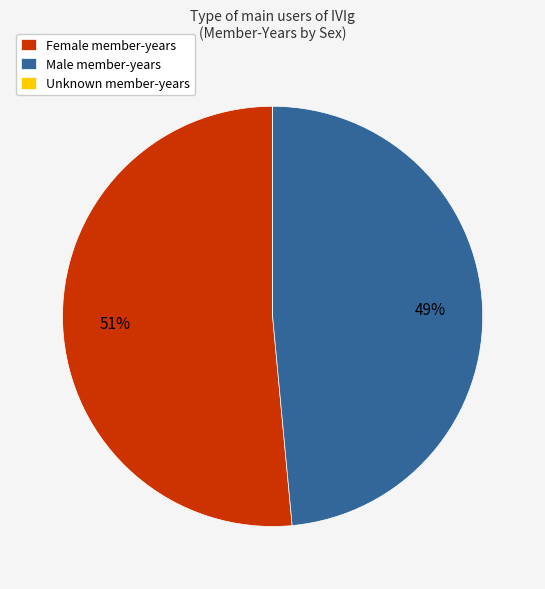

True or false: Female member-years accounts for 39% of the total.

False